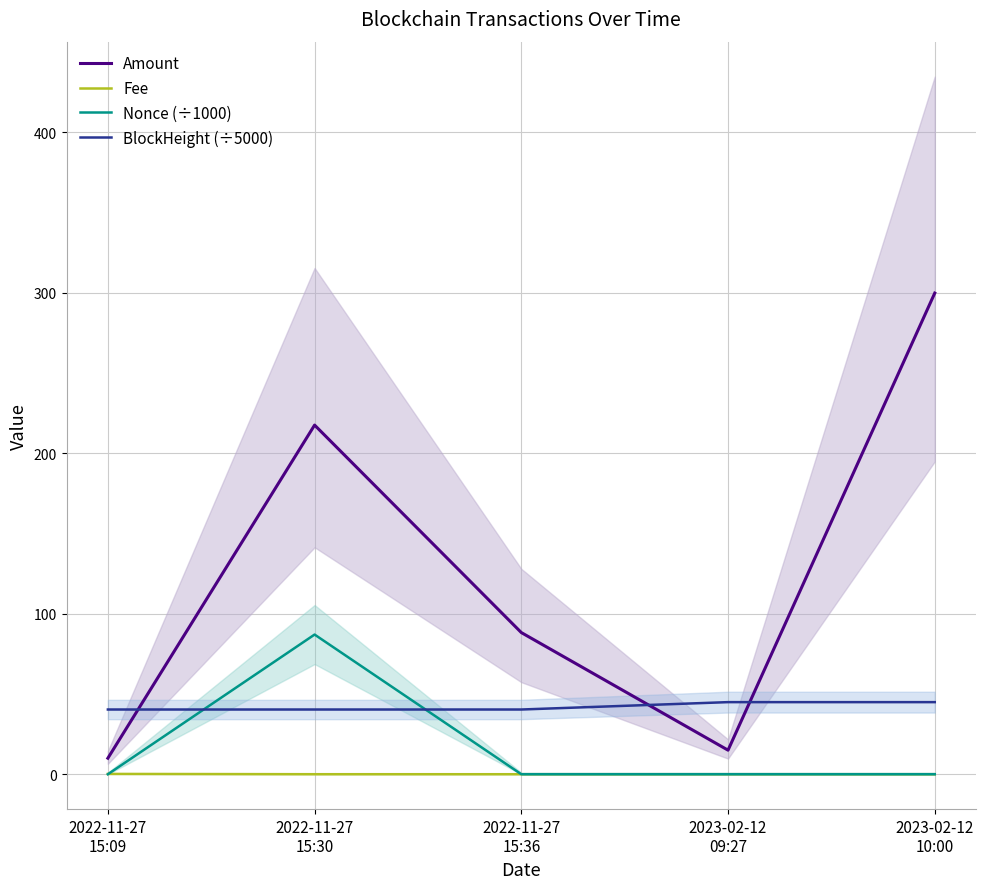

Does the chart have visible grid lines?

Yes